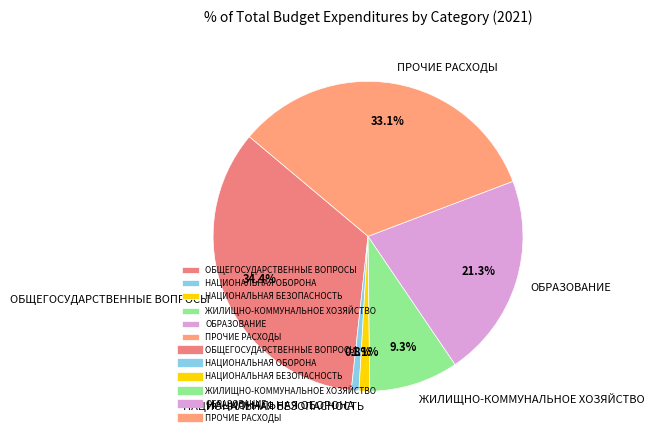

Between НАЦИОНАЛЬНАЯ ОБОРОНА and ПРОЧИЕ РАСХОДЫ, which is larger?

ПРОЧИЕ РАСХОДЫ